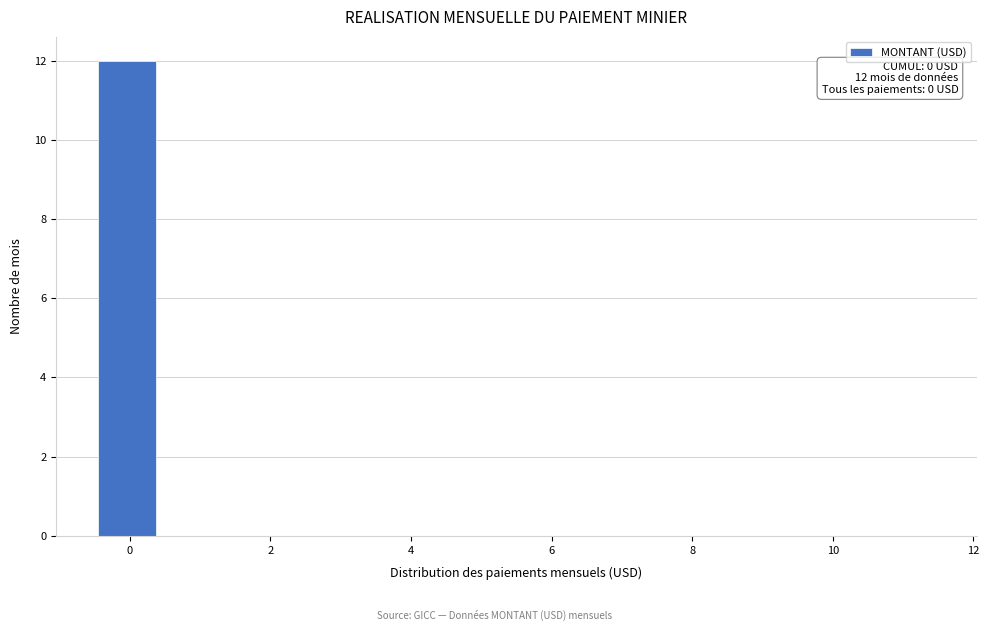

Over which range of the x-axis is the bar tallest?

-0.4 to 0.4